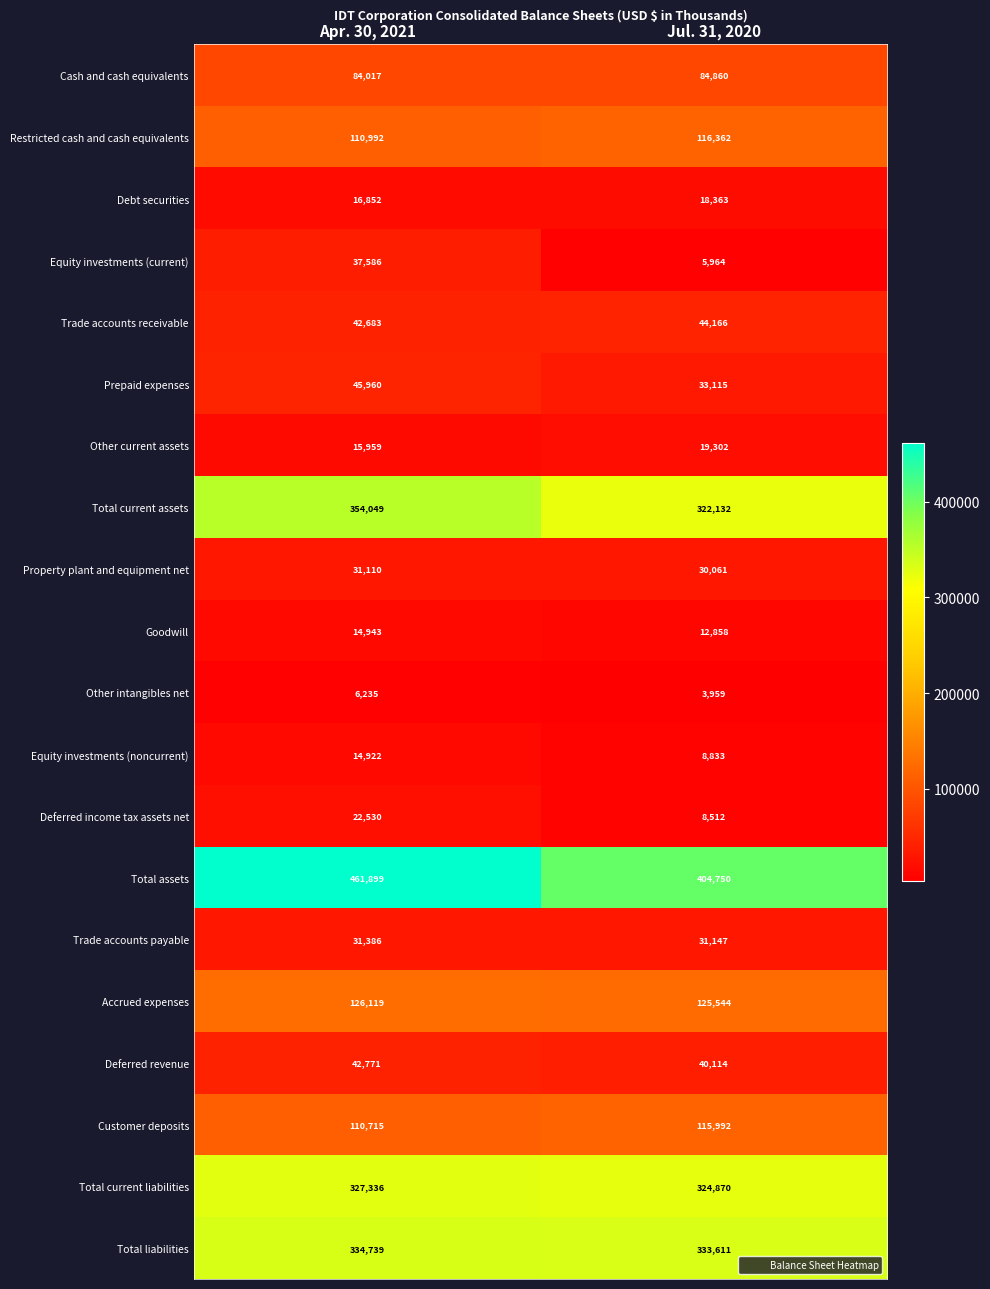

Read the Debt securities value at Jul. 31, 2020.

18363